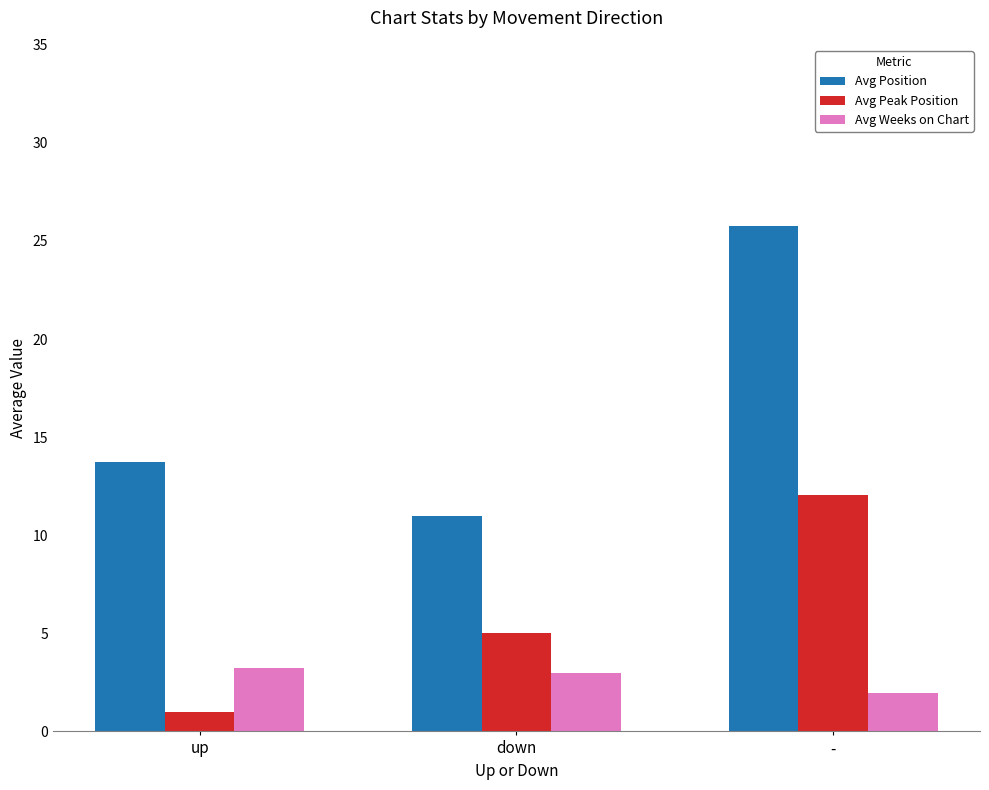

At which label is Avg Position closest to 18?

up